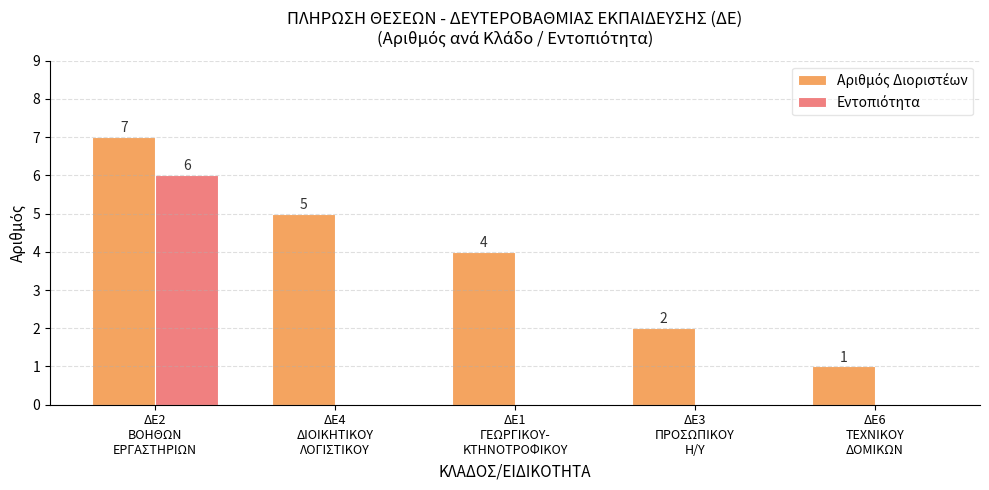

What is the greatest value displayed?

7